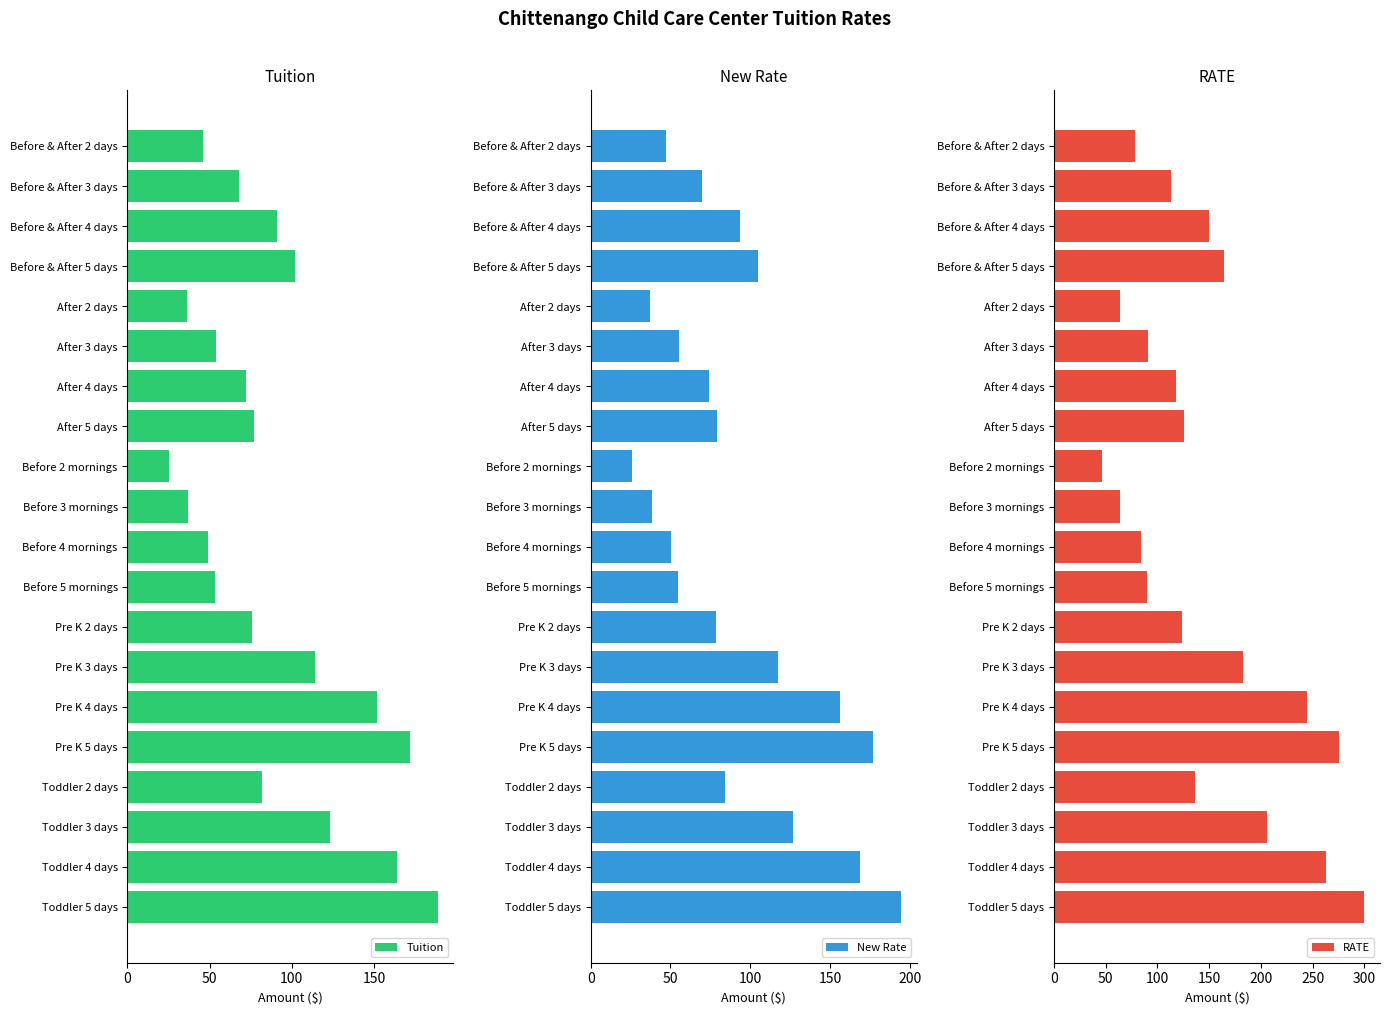

True or false: Tuition has a value of 79 at Toddler 4 days.

False